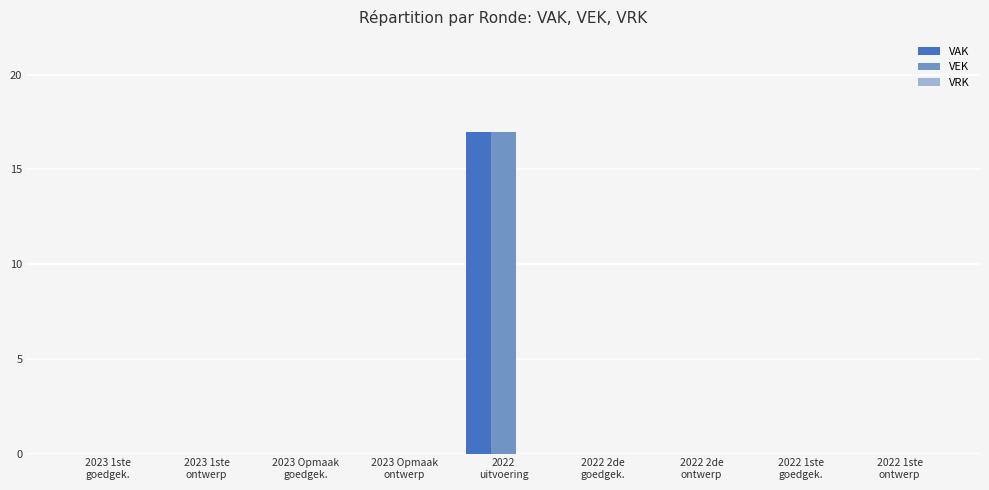

What is the sum of all VEK values?

17